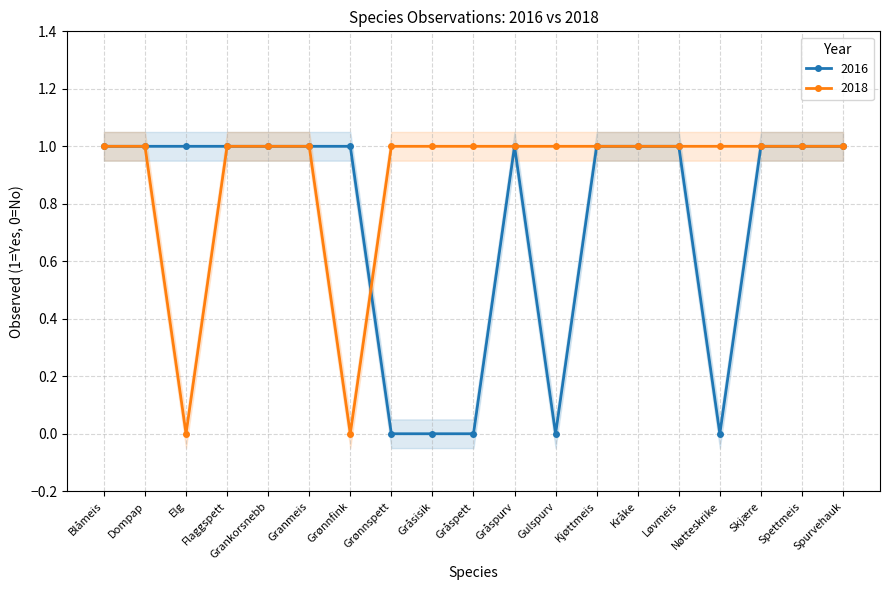

How many interior local peaks does the 2016 series have?

1